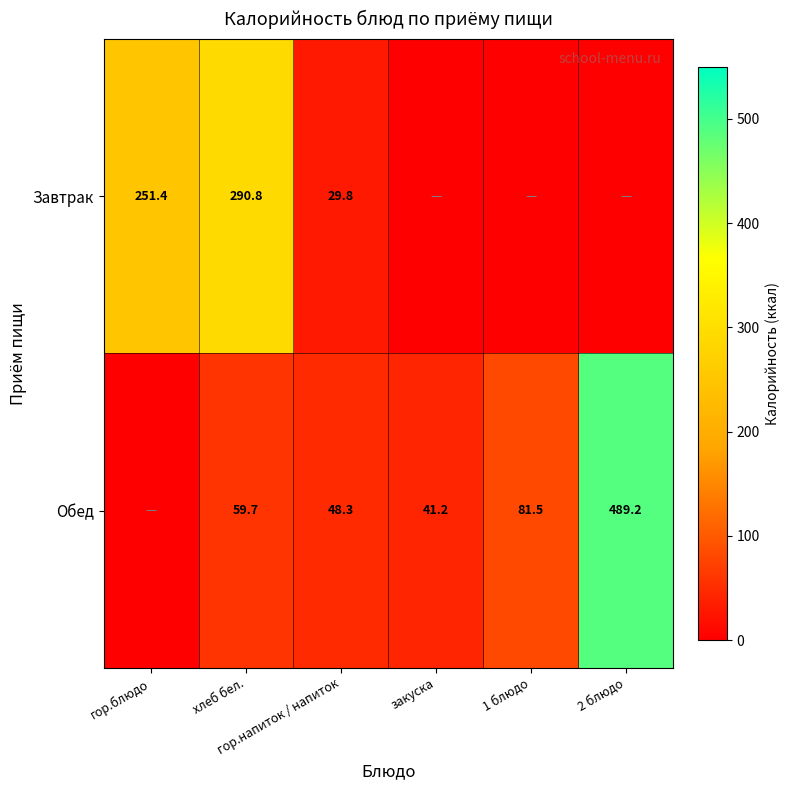

Which category has the highest value in the Обед series?

2 блюдо